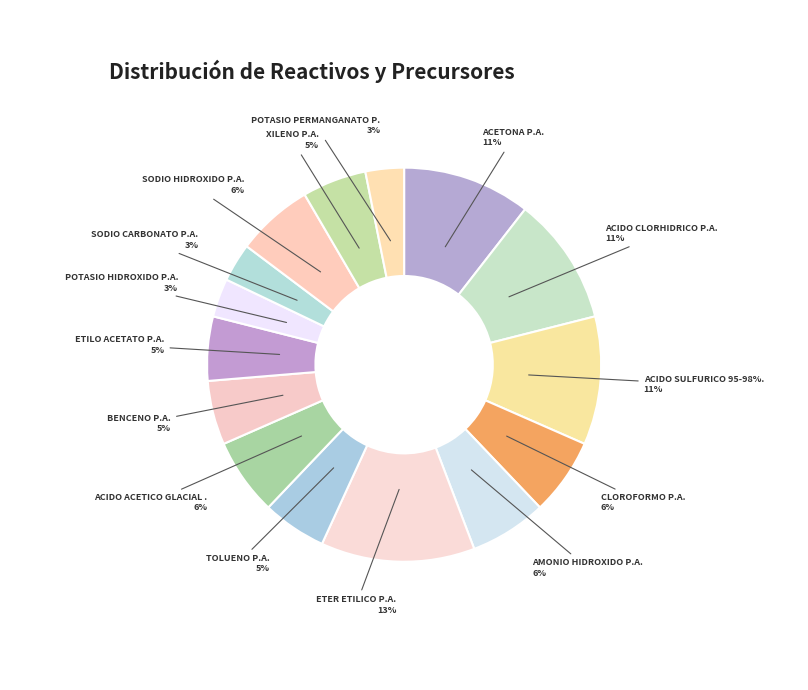

Count the number of slices in the pie.

15